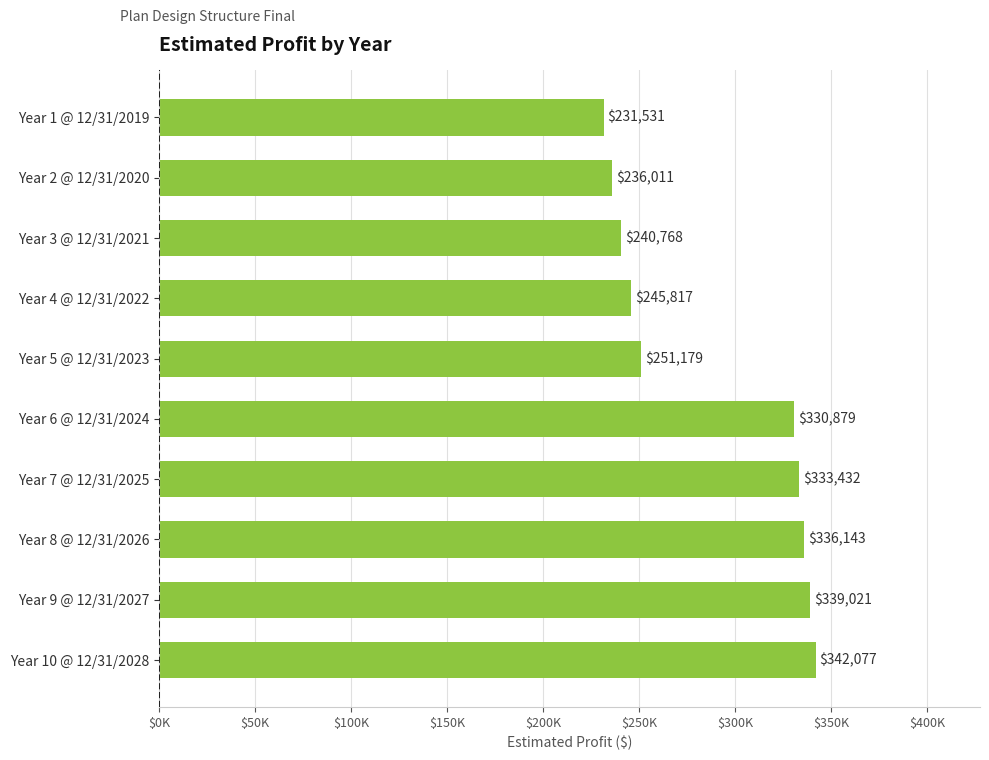

Does the chart contain any negative values?

No